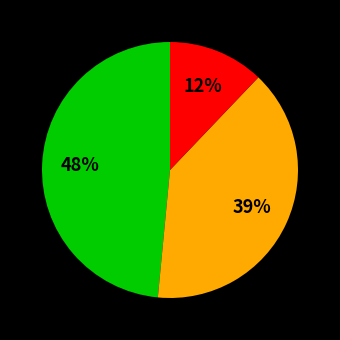

How many slices are in this pie chart?

3